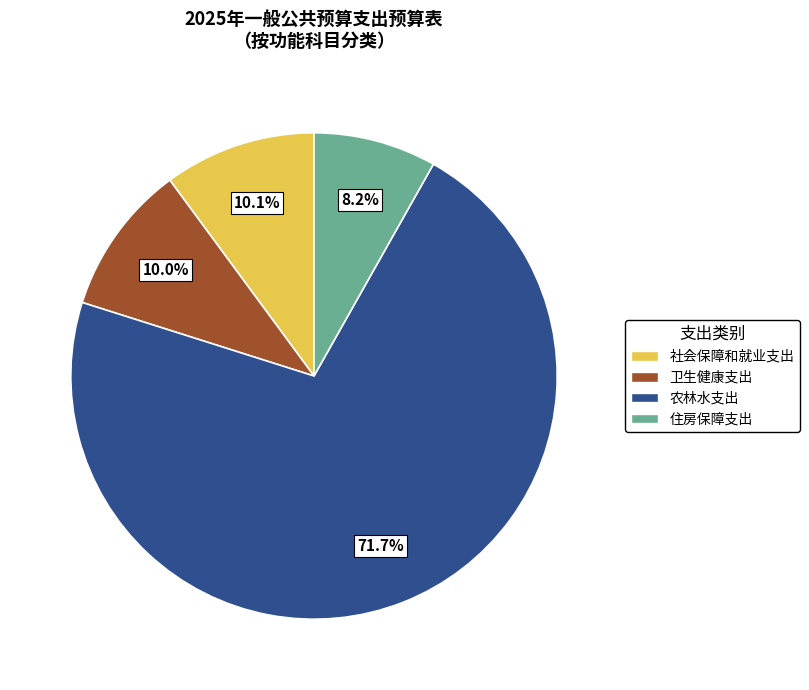

How many slices are in this pie chart?

4